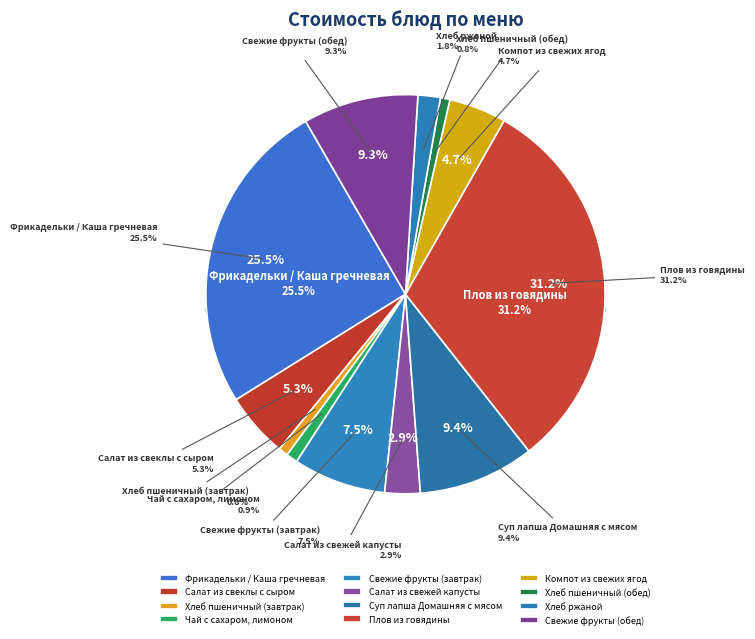

What is the change in value from Фрикадельки / Каша гречневая to Хлеб ржаной?

-102.0